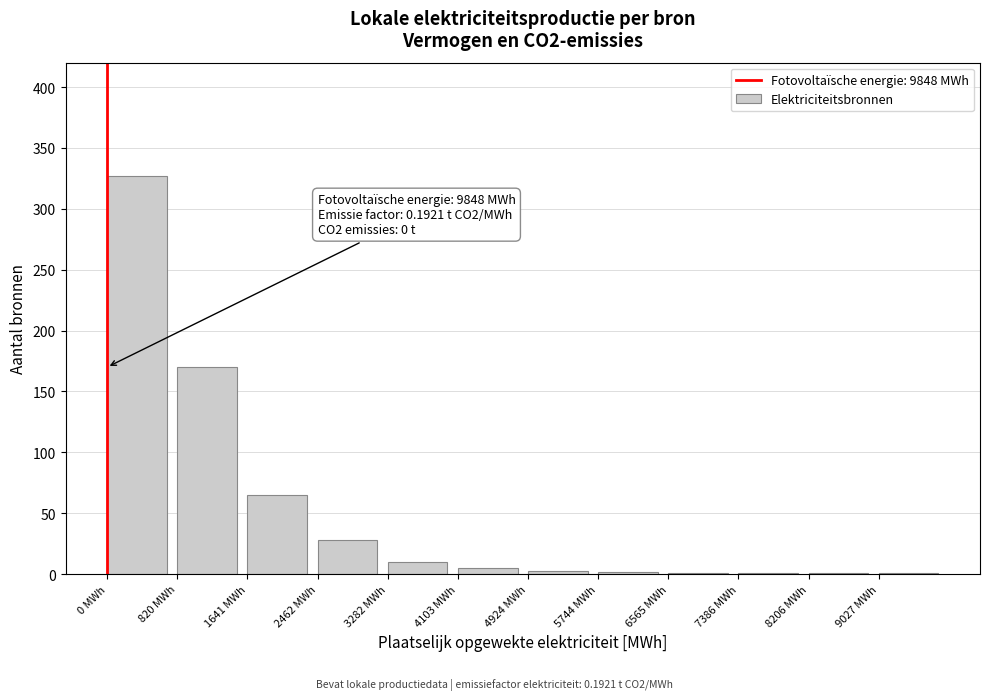

The chart shows a value of 3 at 4924 MWh. True or false?

True